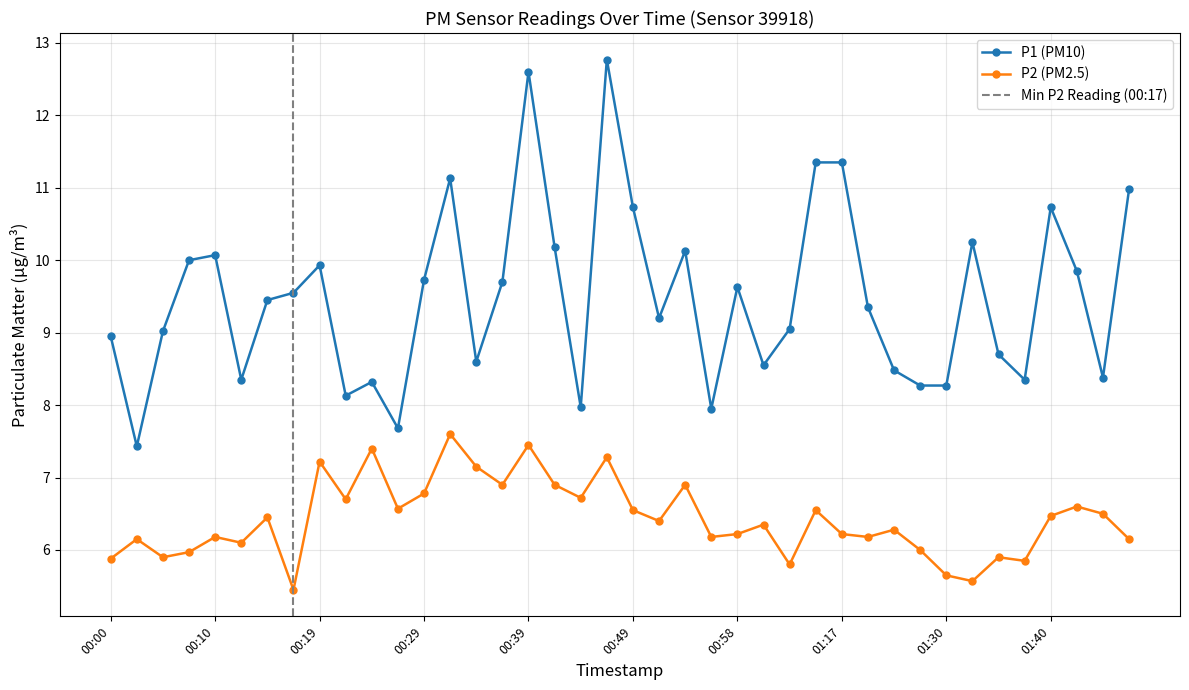

Which series has the largest total across all categories?

P1